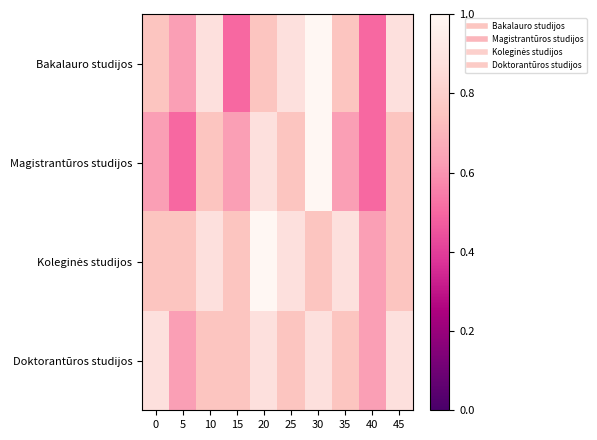

At 25, list the series in order from largest to smallest.

Bakalauro studijos, Koleginės studijos, Magistrantūros studijos, Doktorantūros studijos